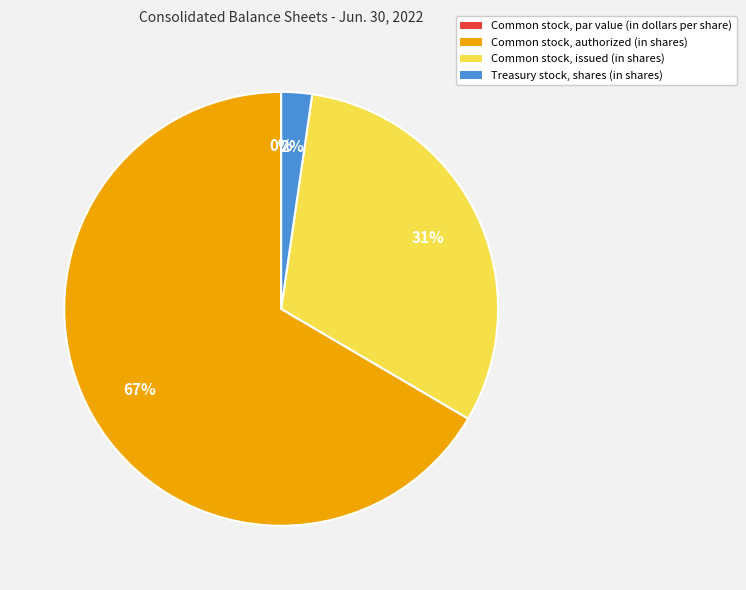

The Treasury stock, shares (in shares) slice represents 2% of the pie. True or false?

True